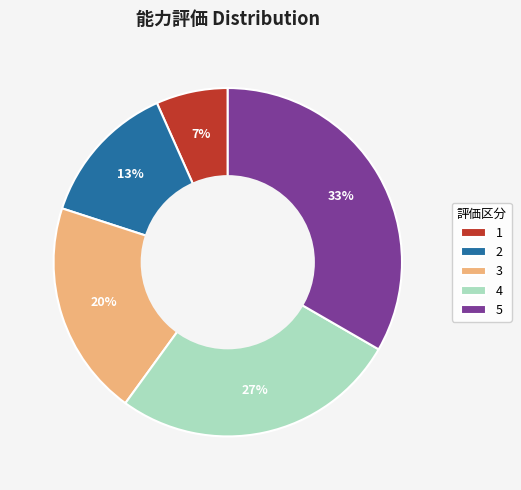

Which has a higher value, 1 or 3?

3